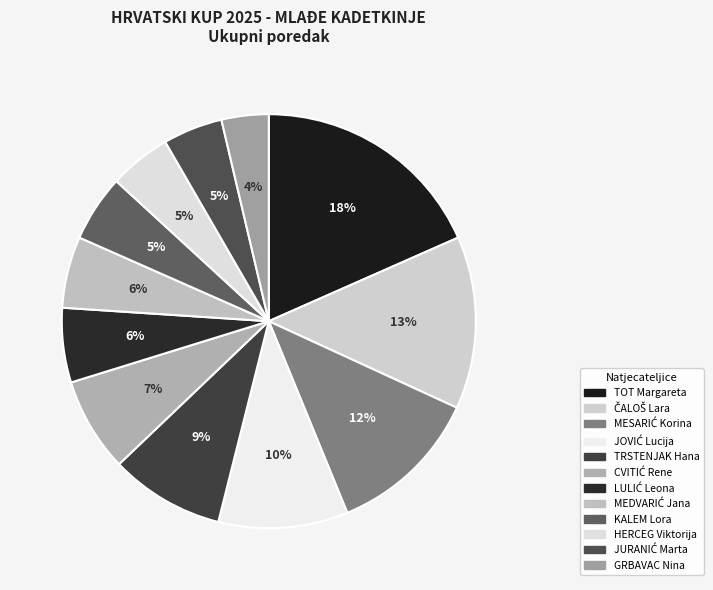

To the nearest percent, what portion does ČALOŠ Lara represent?

13%